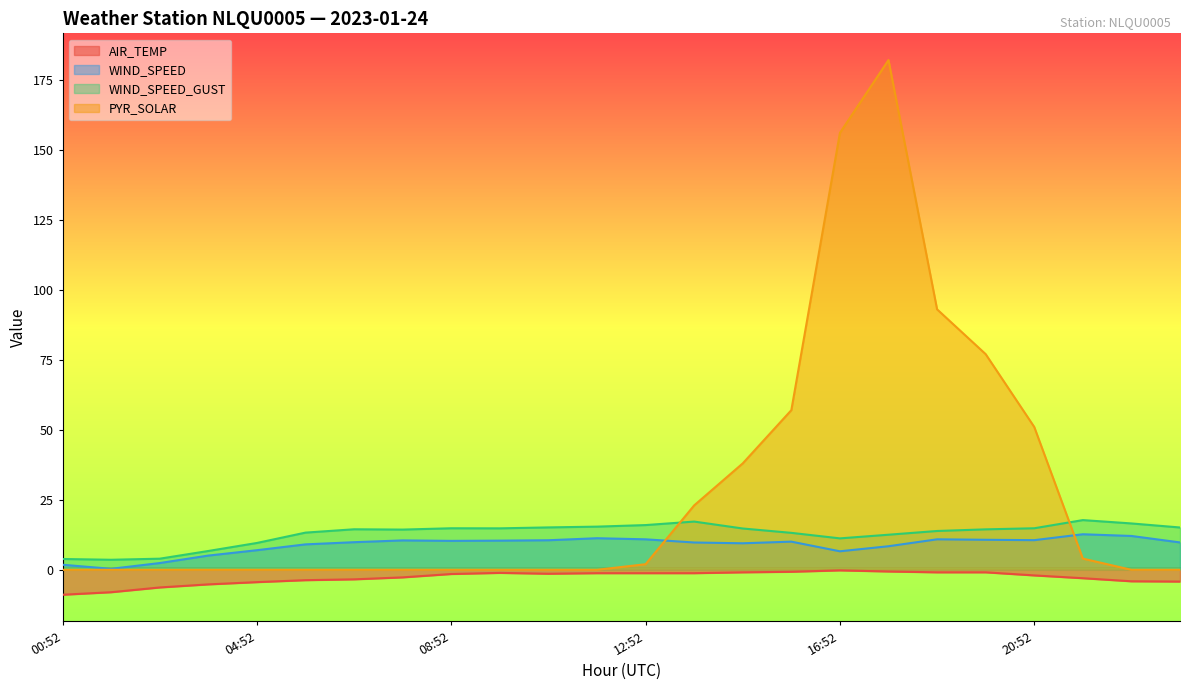

Rank the categories by WIND_SPEED_GUST value from lowest to highest.

01:52, 00:52, 02:52, 03:52, 04:52, 16:52, 17:52, 15:52, 05:52, 18:52, 07:52, 19:52, 06:52, 14:52, 09:52, 08:52, 20:52, 23:52, 10:52, 11:52, 12:52, 22:52, 13:52, 21:52